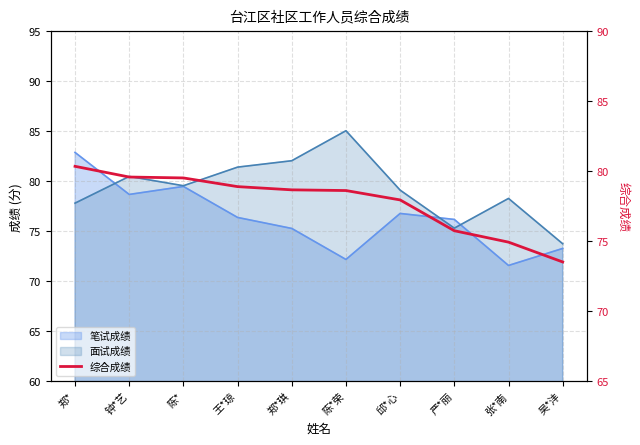

True or false: the data shows 80.4 at 郑*.

True